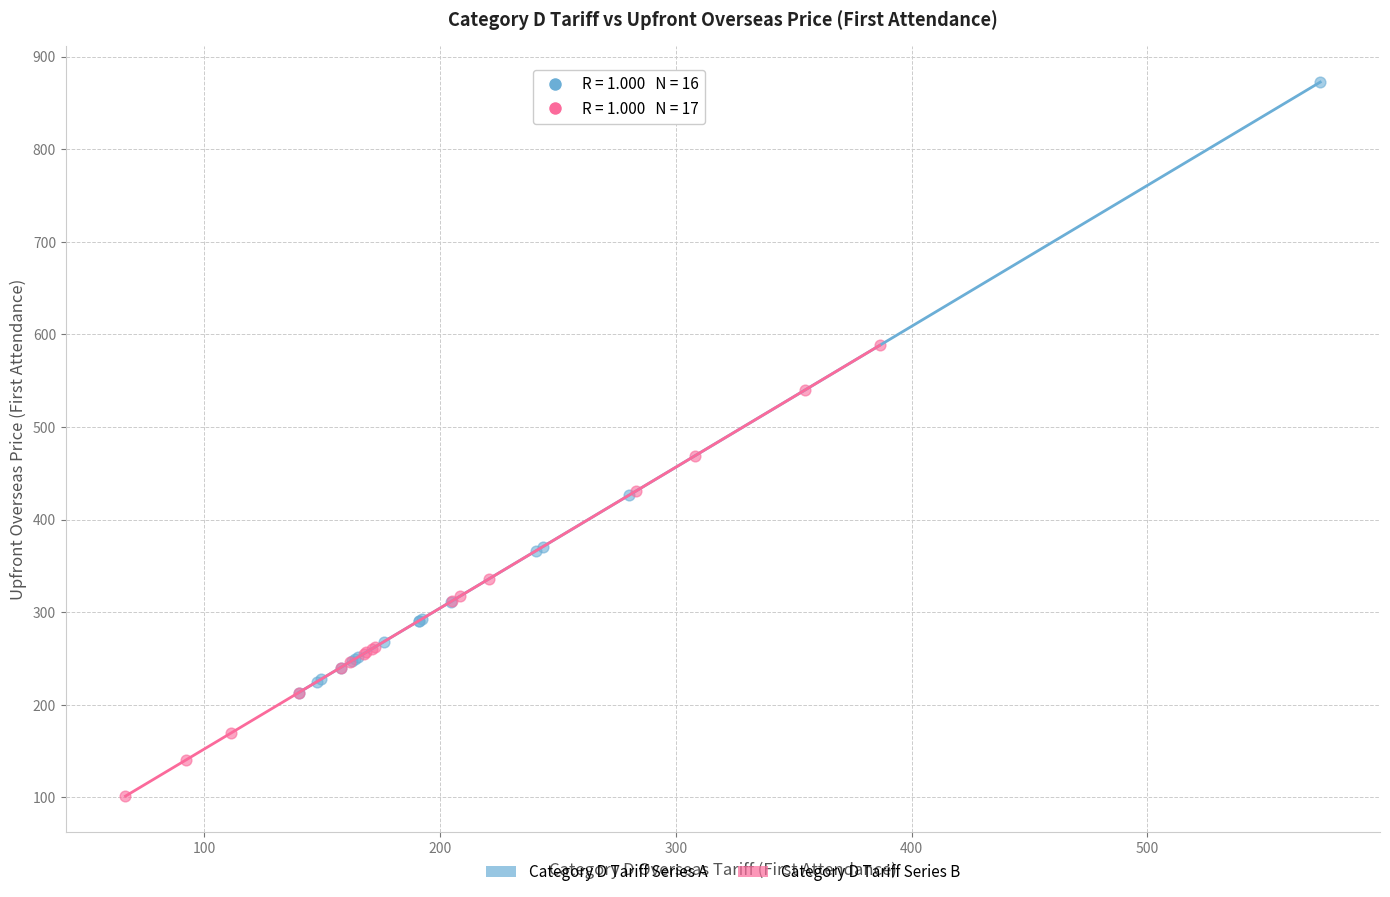

What are all the series names shown in the legend?

Category D Tariff Series A, Category D Tariff Series B